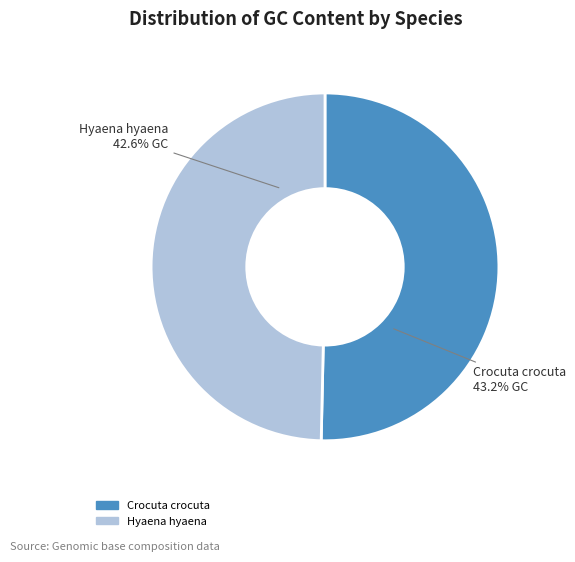

Which slice represents more than half of the pie?

Crocuta crocuta